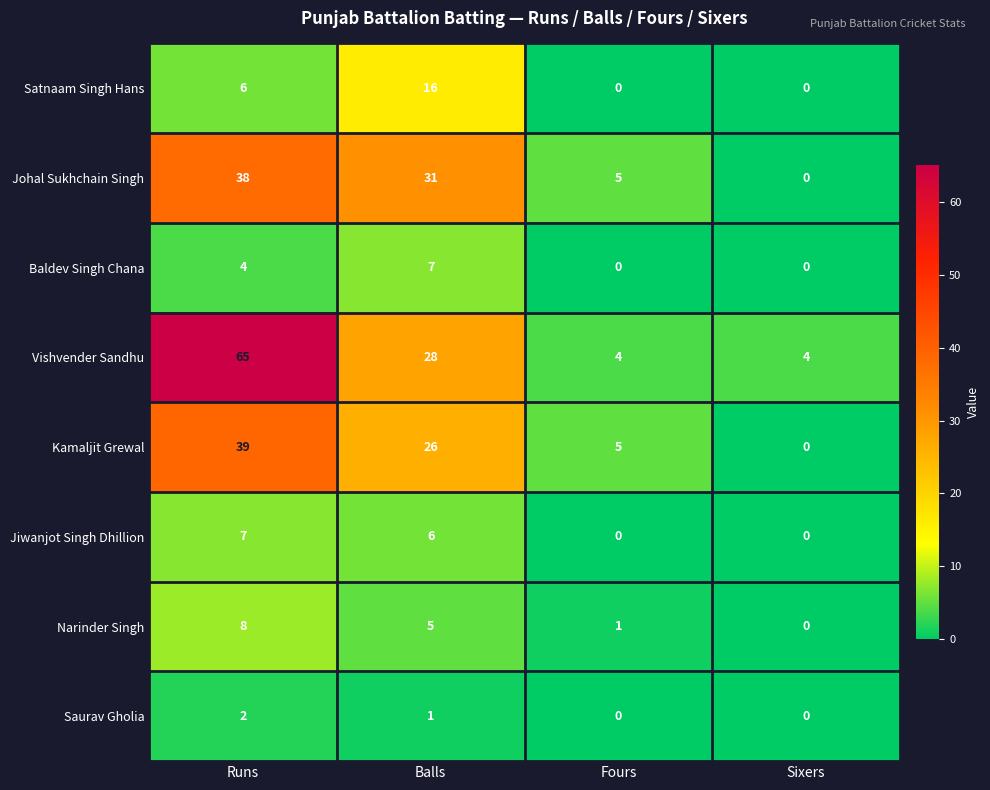

True or false: Vishvender Sandhu has a value of 28 at Balls.

True